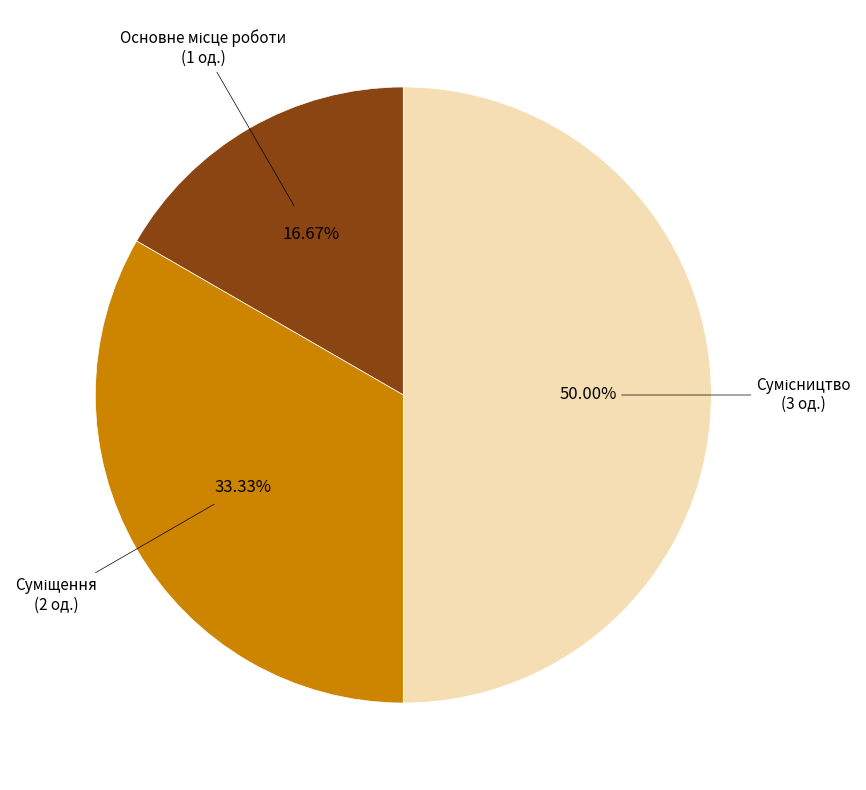

What is the change in value from Основне місце роботи to Сумісництво?

+2